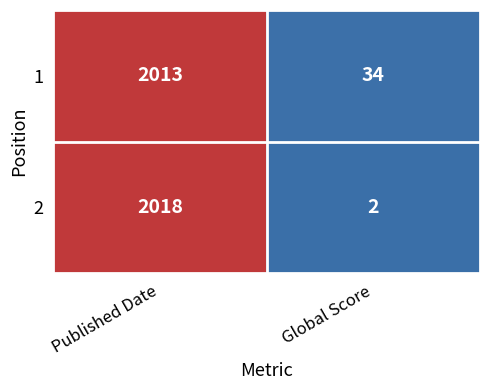

Reading left to right, extract all data points from this chart.

1: Published Date=2013	Global Score=34
2: Published Date=2018	Global Score=2